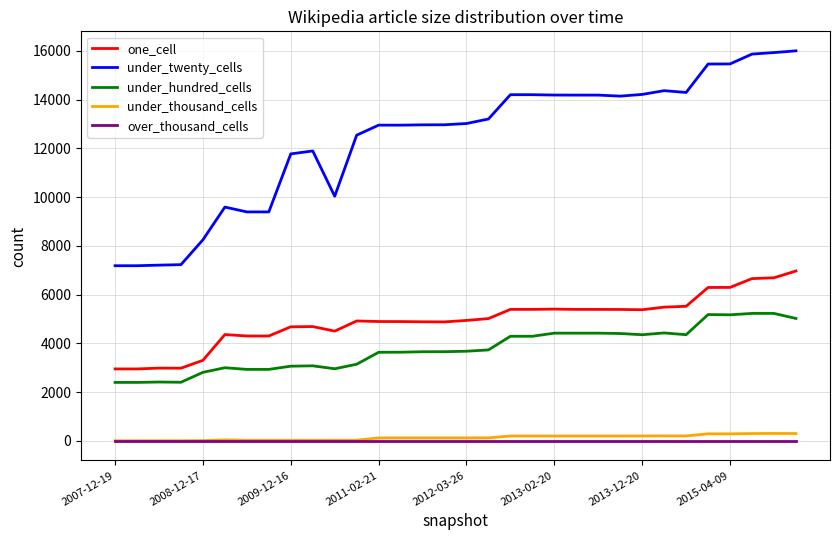

What is the maximum value for one_cell?

6972